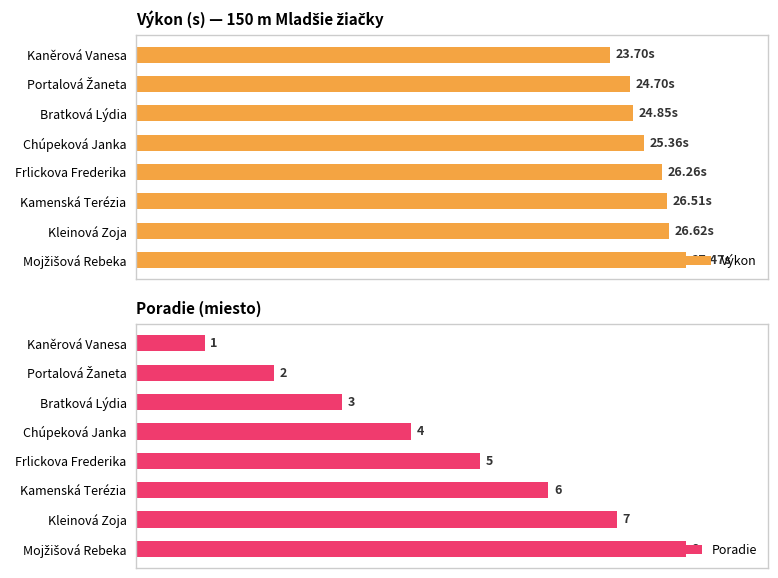

At how many categories does at least one series exceed 0?

8